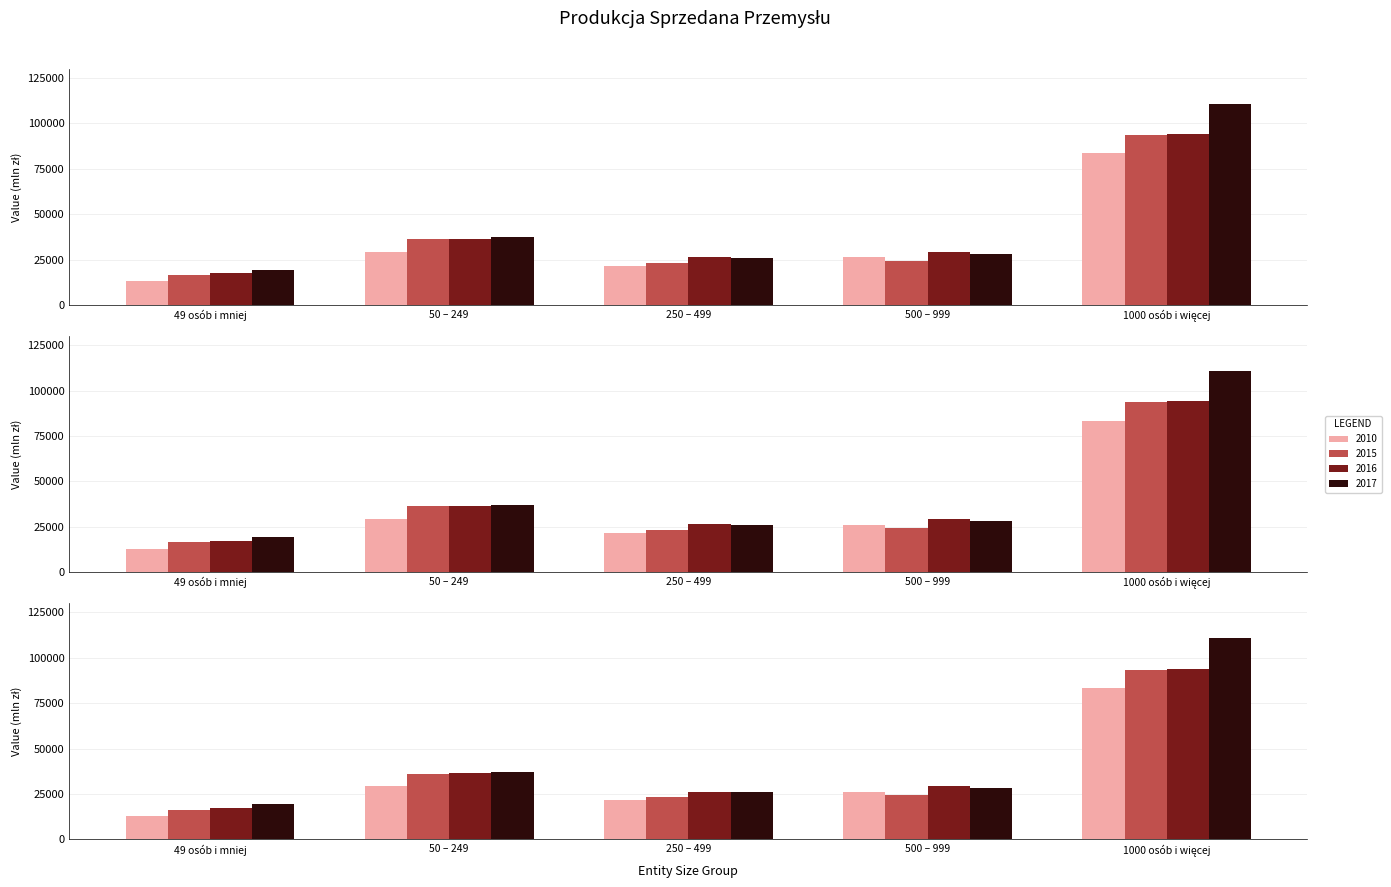

Which series has the largest range (max minus min)?

2017